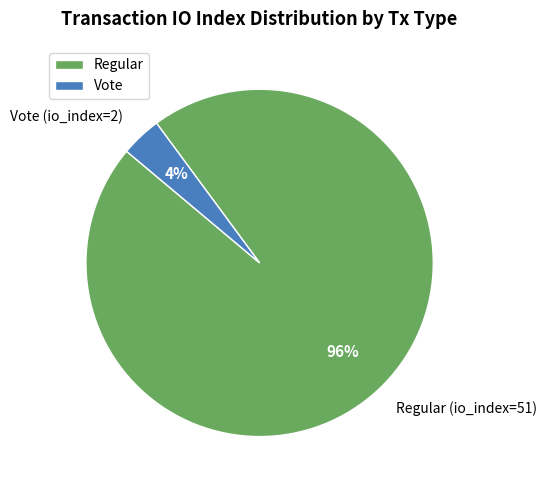

Do Vote and Regular together represent more than half of the pie?

Yes